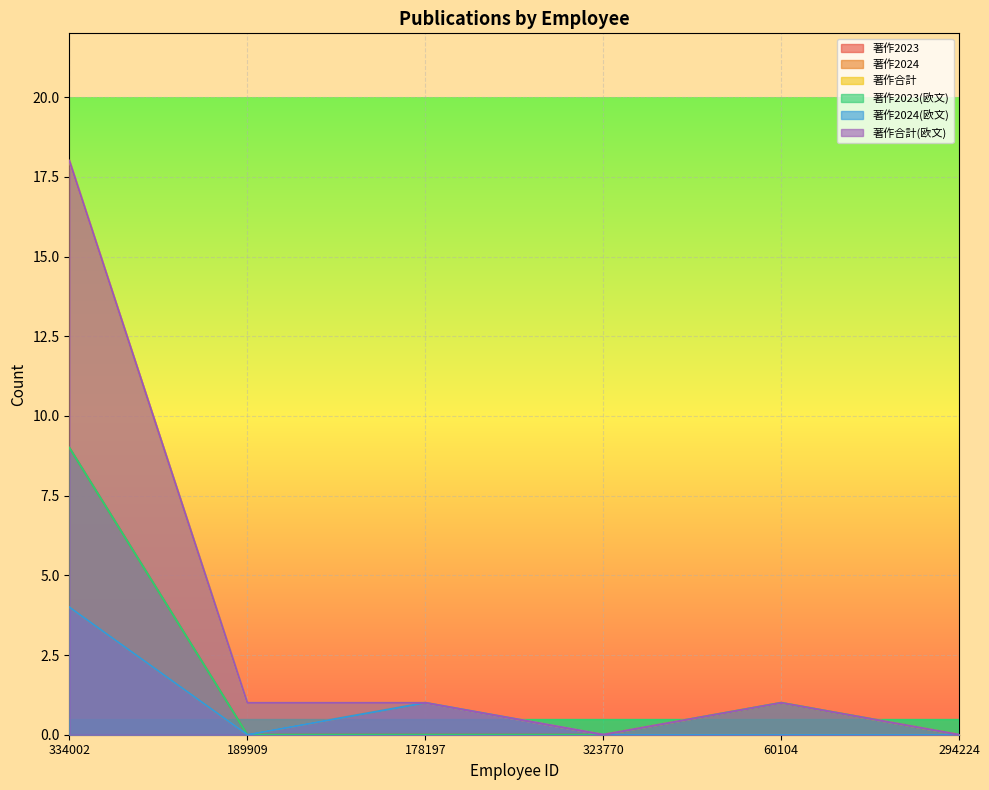

What is the total value across all series at 178197?

4